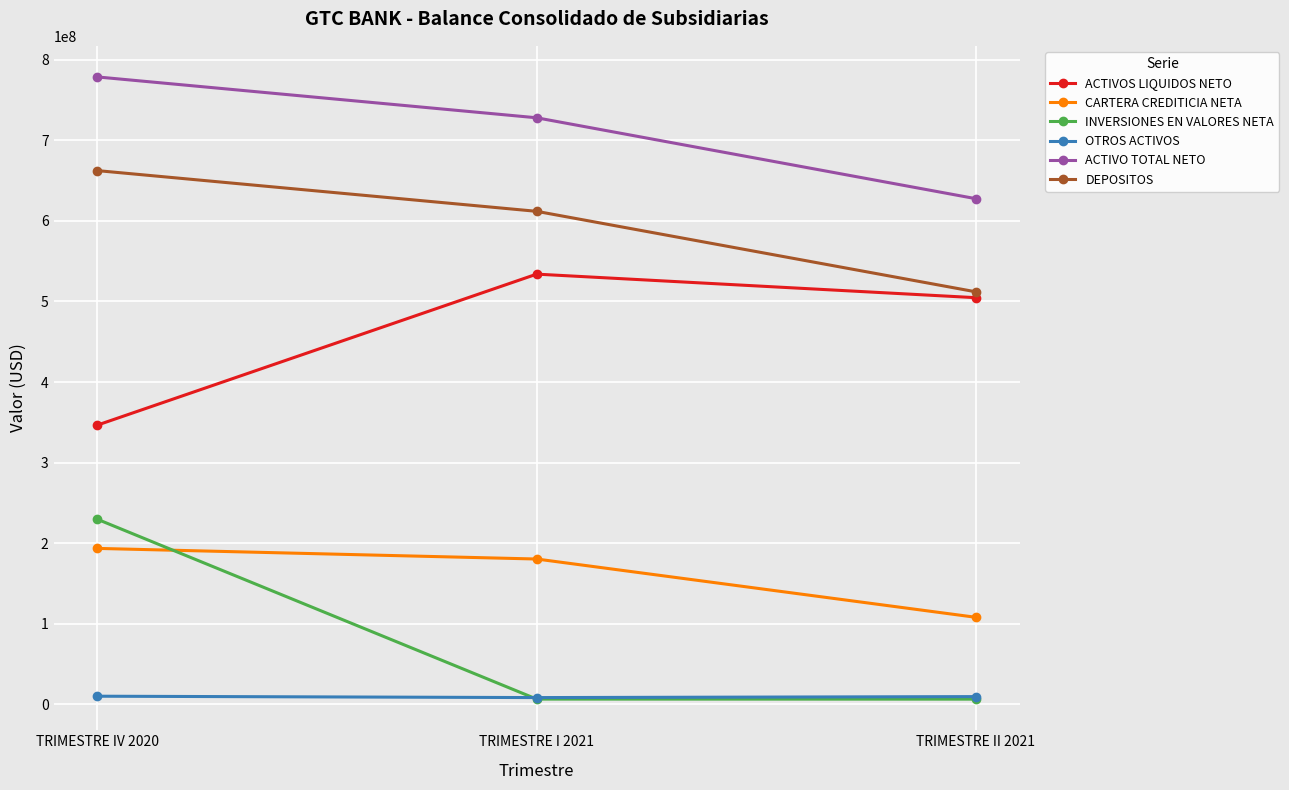

Which category has the lowest value in the ACTIVO TOTAL NETO series?

TRIMESTRE II 2021